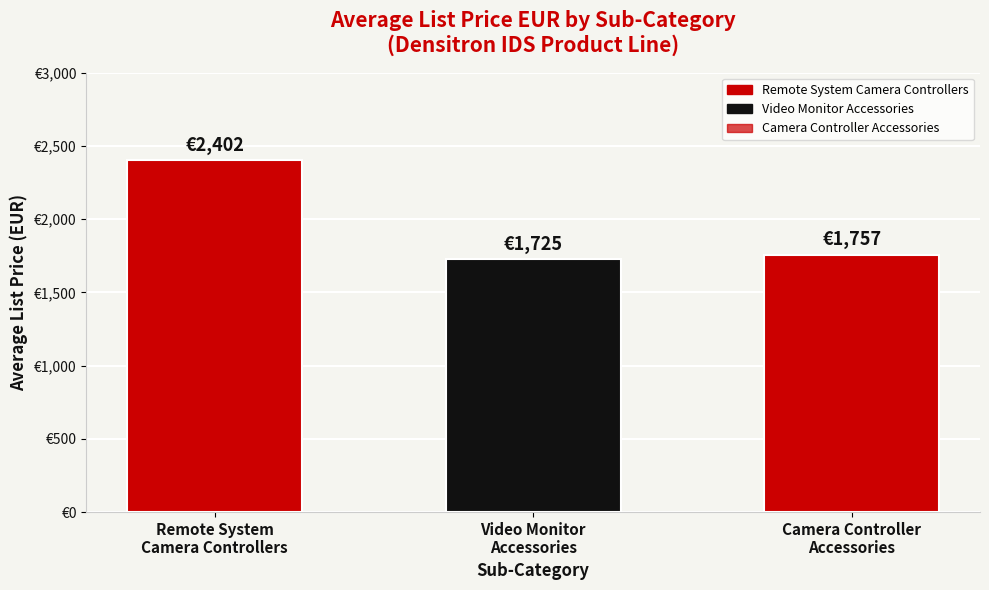

Approximately how many times larger is the value at Remote System
Camera Controllers compared to Video Monitor
Accessories?

1.4